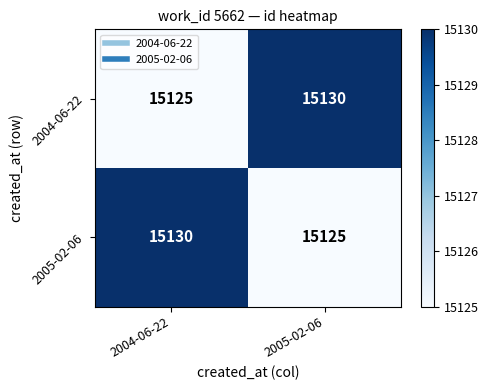

What is the maximum value shown in the chart?

15130